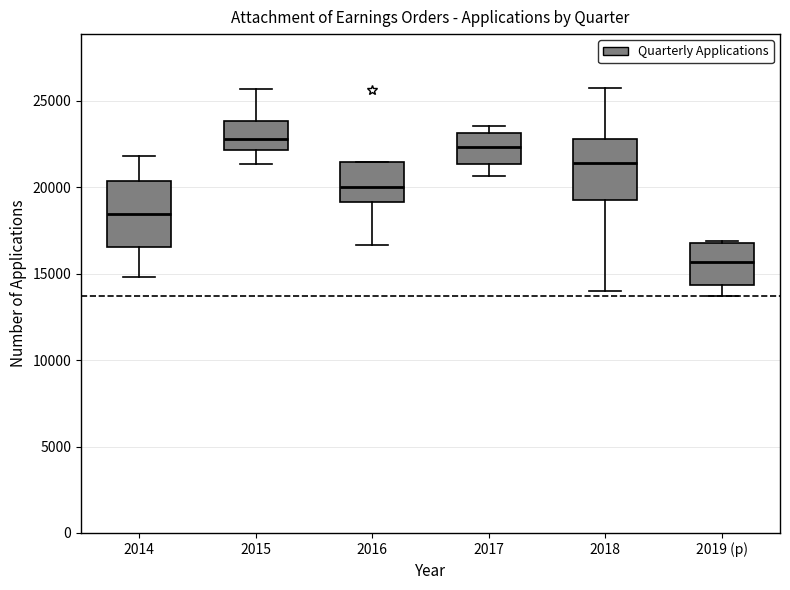

Where is the upper edge of the box for 2019 (p) on the y-axis? The values are not printed on the chart, so give them approximately, as read against the axis.

17000